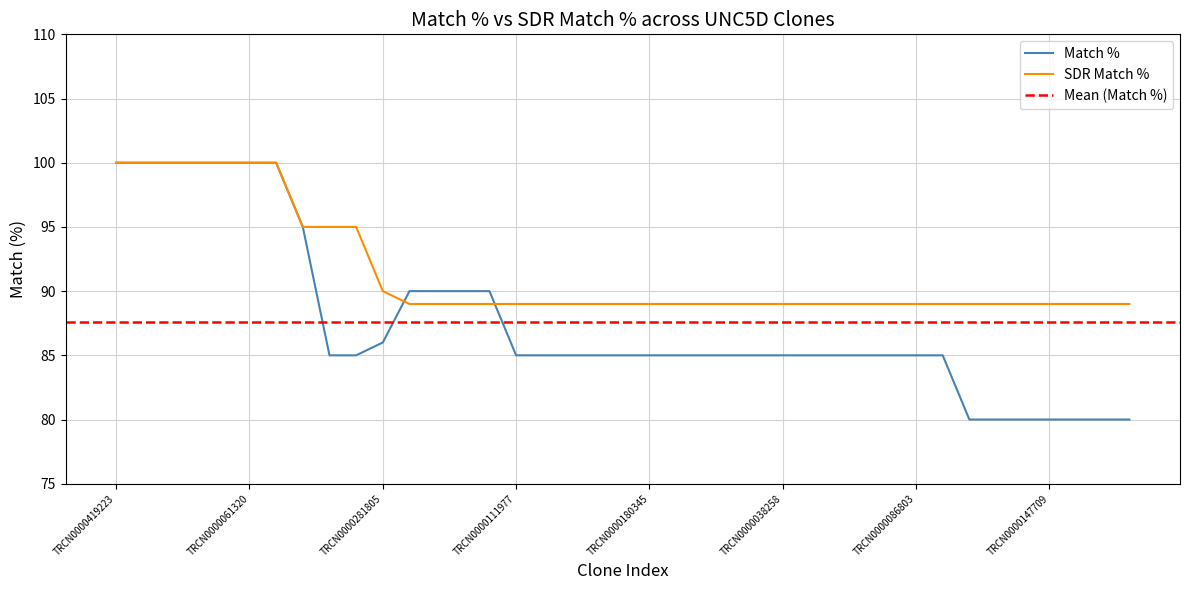

Which has a higher value, TRCN0000061319 or TRCN0000438007?

TRCN0000061319